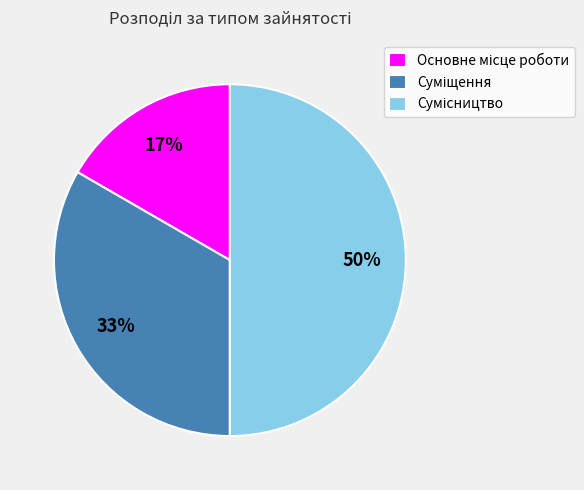

To the nearest percent, what is the average slice percentage?

33%